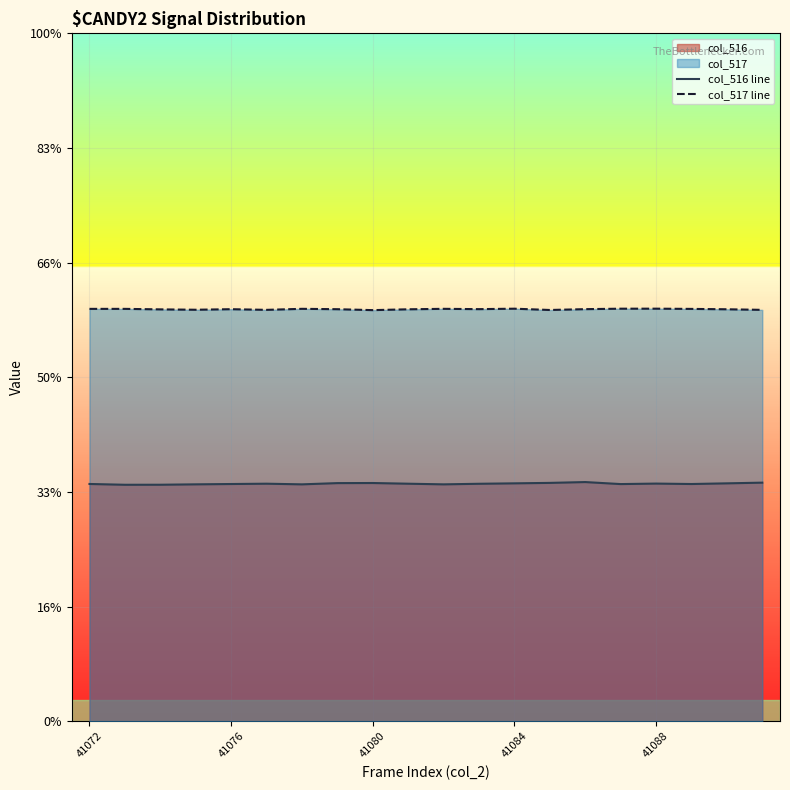

The col_517 line series shows 17137 at 13. True or false?

False